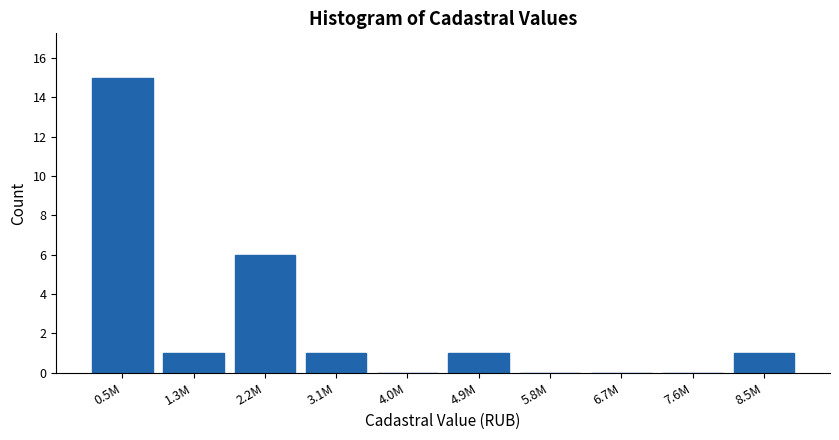

Reading left to right, list all the values displayed in this chart.

0.5M=15	1.3M=1	2.2M=6	3.1M=1	4.0M=0	4.9M=1	5.8M=0	6.7M=0	7.6M=0	8.5M=1